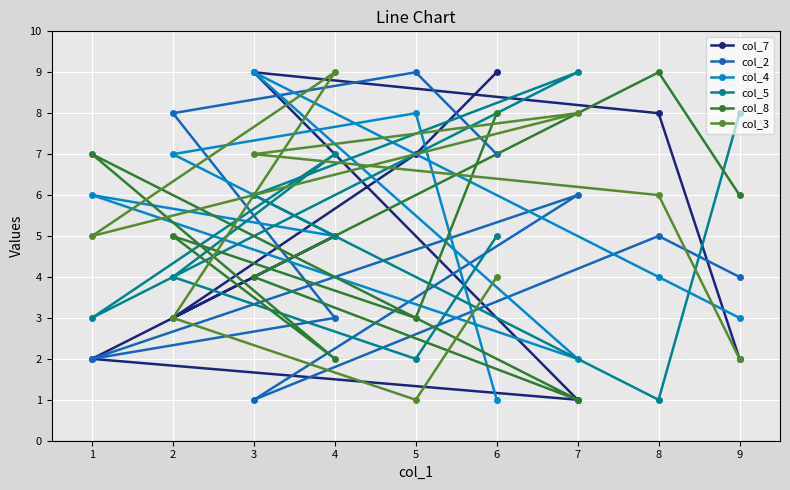

What is the difference between the col_2 values at 3 and 4?

2